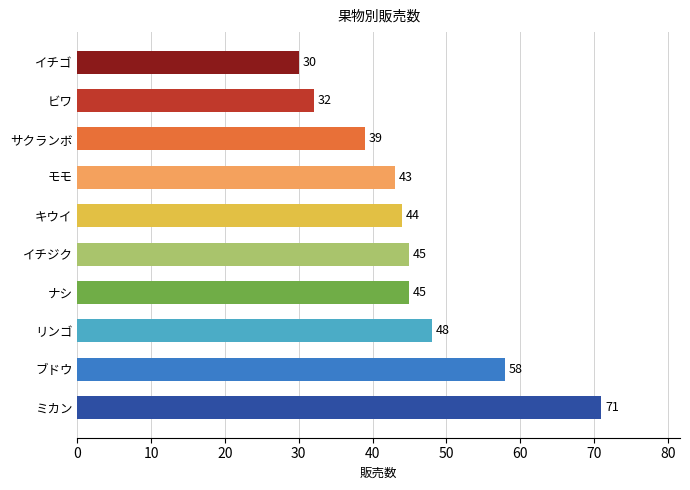

What is the difference between the maximum and second lowest values?

39